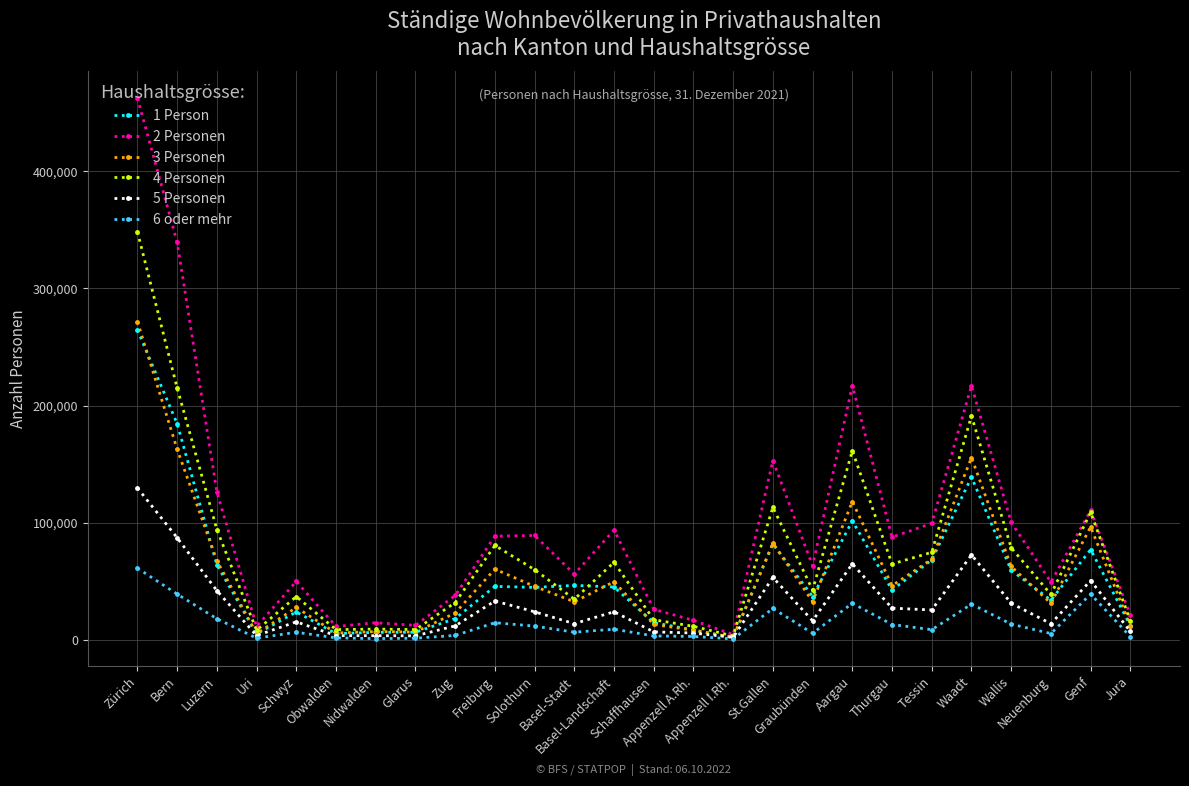

Which series has the largest total across all categories?

2 Personen